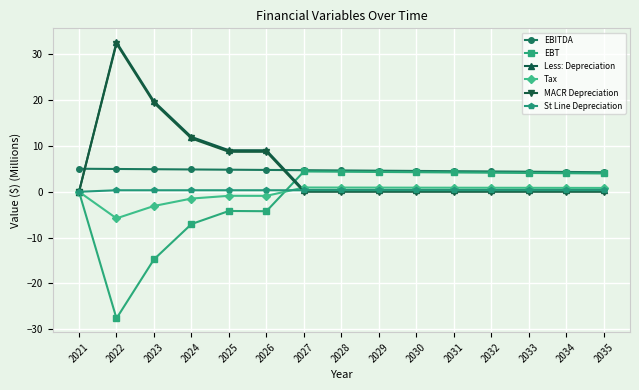

At which label is MACR Depreciation closest to 16?

2023